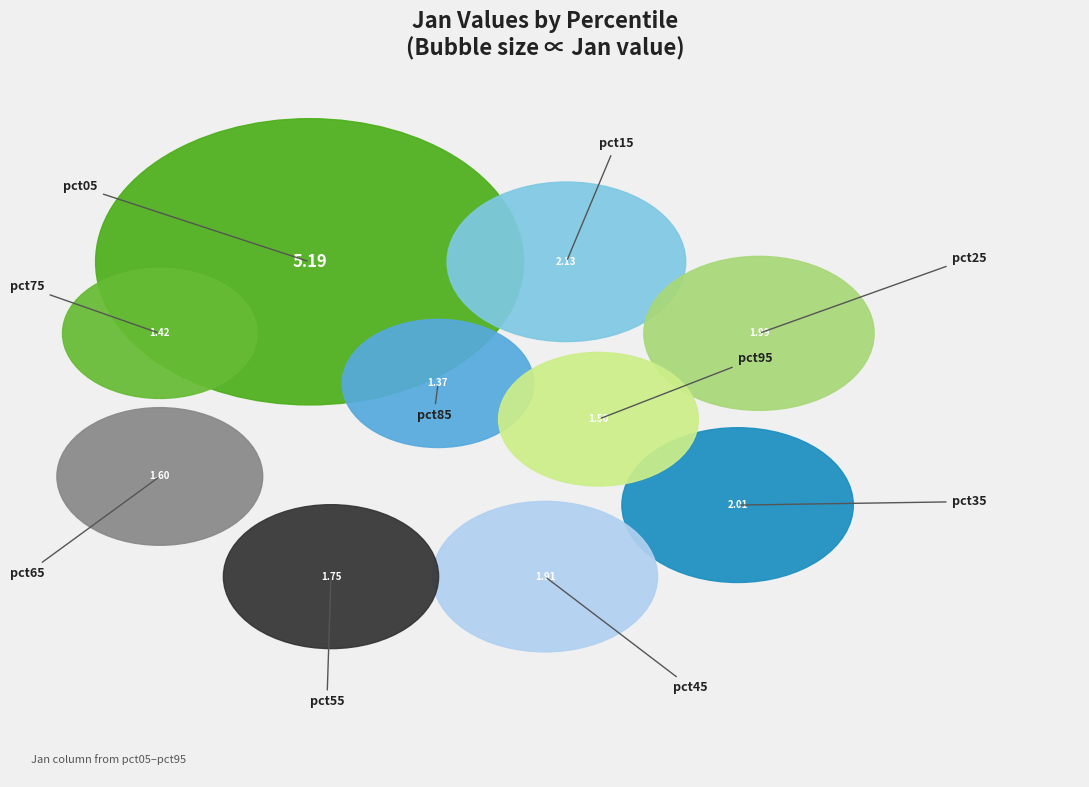

How many slices are in this pie chart?

10